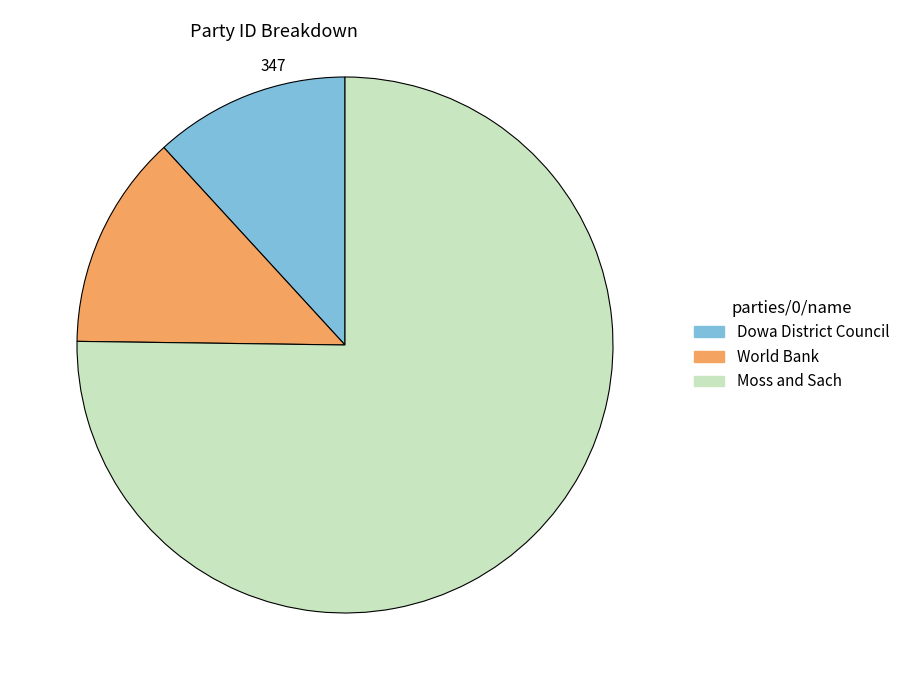

Which has a higher value, Moss and Sach or World Bank?

Moss and Sach